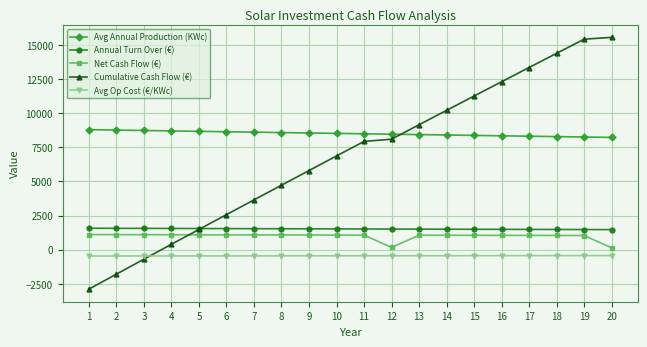

Which series has the largest total across all categories?

Avg Annual Production (KWc)